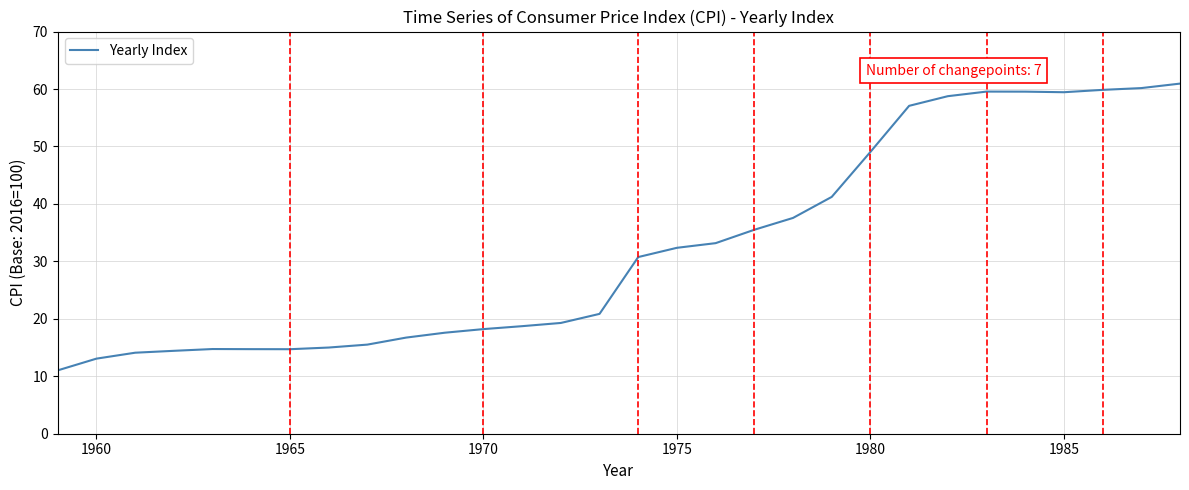

What is the difference between the maximum and minimum values?

49.9